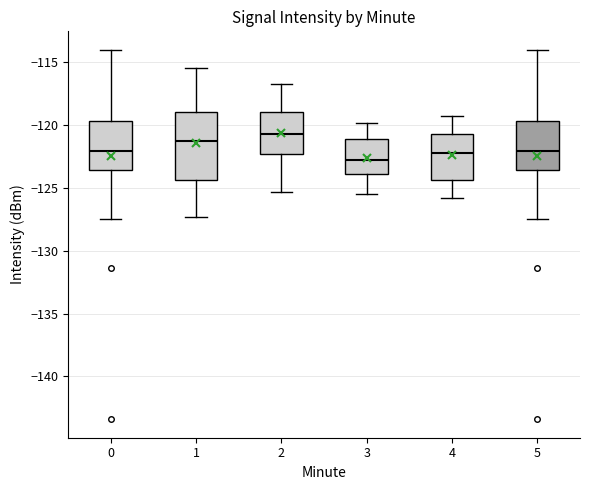

Where does the lower whisker of the box at x = 3 end on the y-axis? The values are not printed on the chart, so give them approximately, as read against the axis.

-125.5